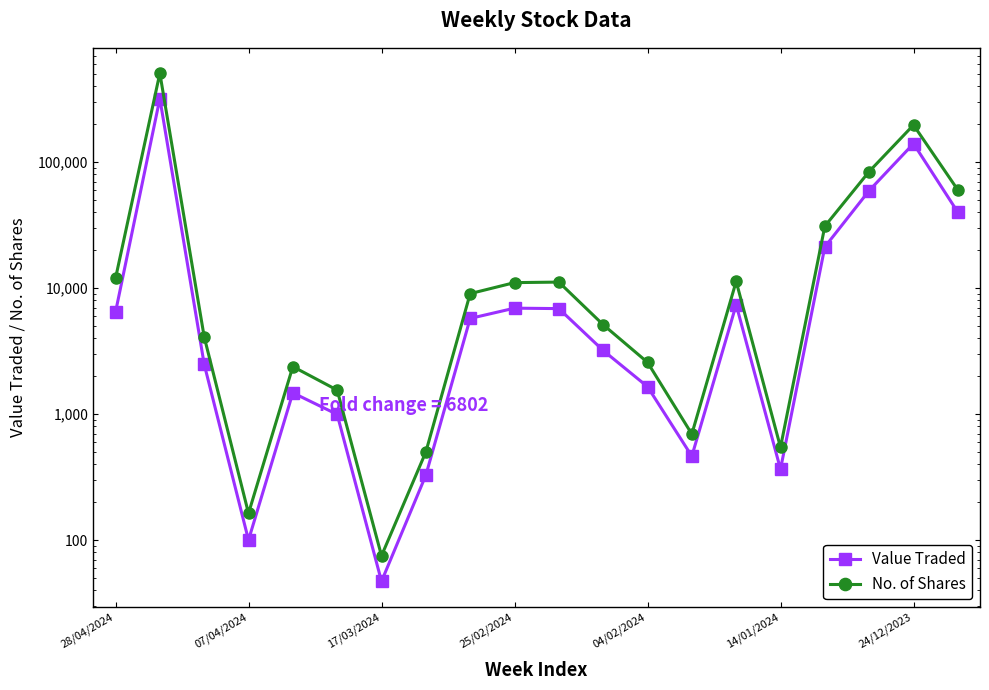

The No. of Shares series shows 1284 at 04/02/2024. True or false?

False